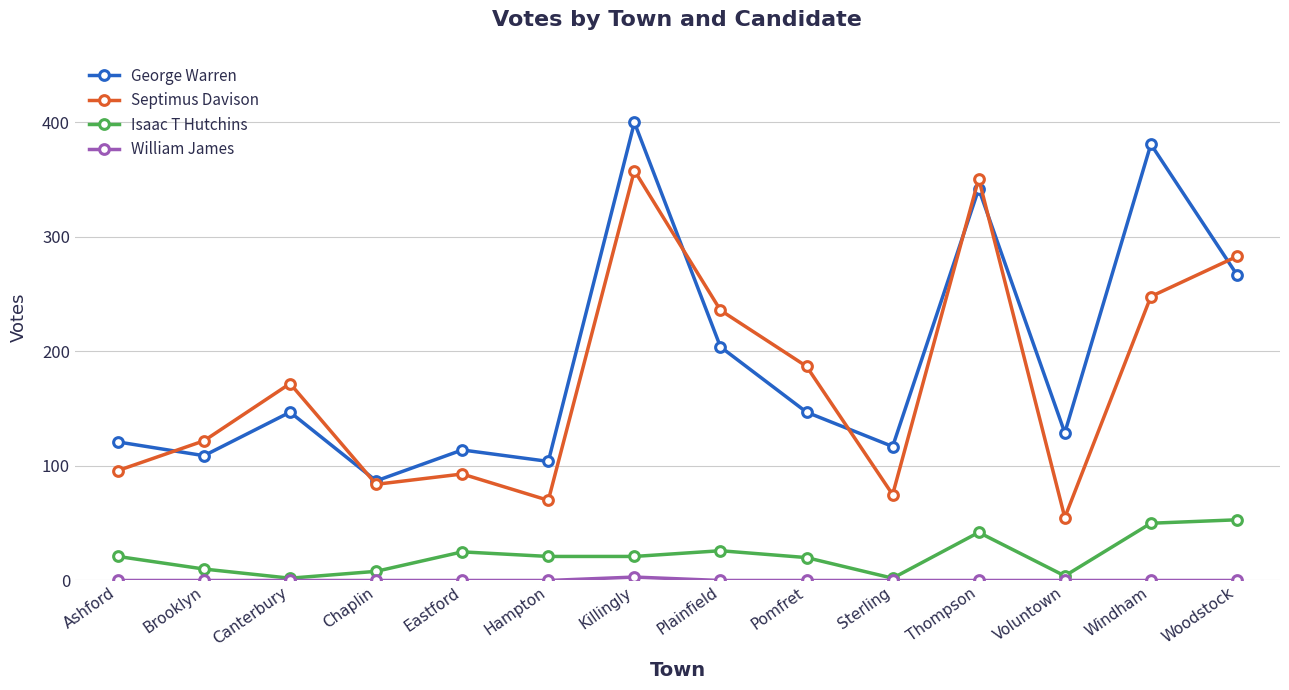

What is the spread (max minus min) of values at Eastford?

114